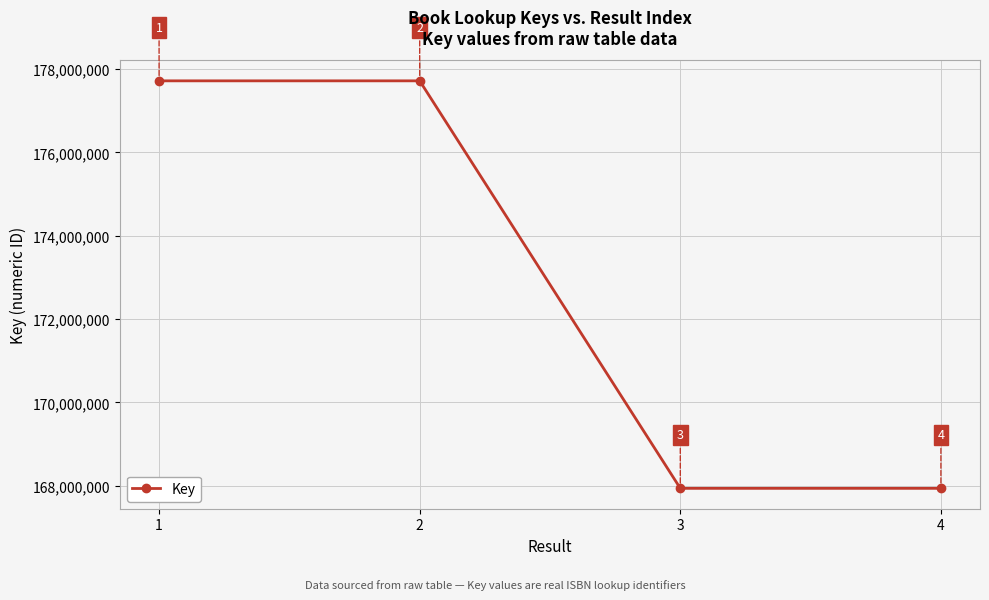

The chart shows a value of 263807968 at 2. True or false?

False